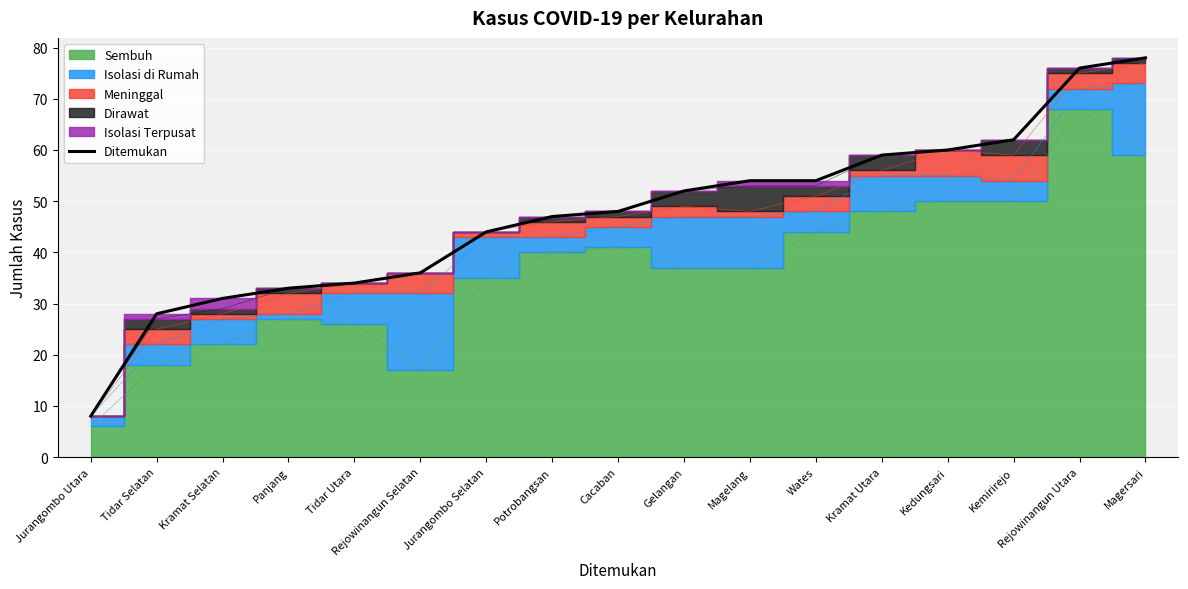

What is the label of the 12th point from the right?

Rejowinangun Selatan